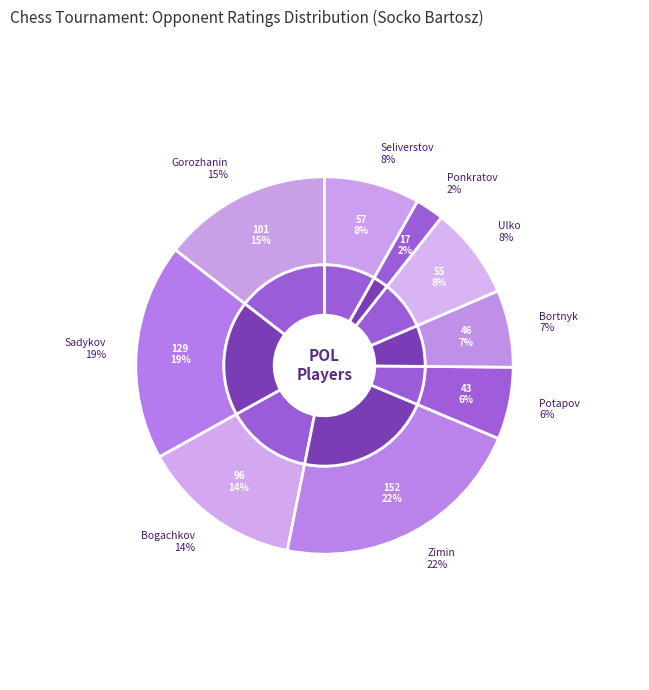

What percentage is the  slice, to the nearest percent?

22%